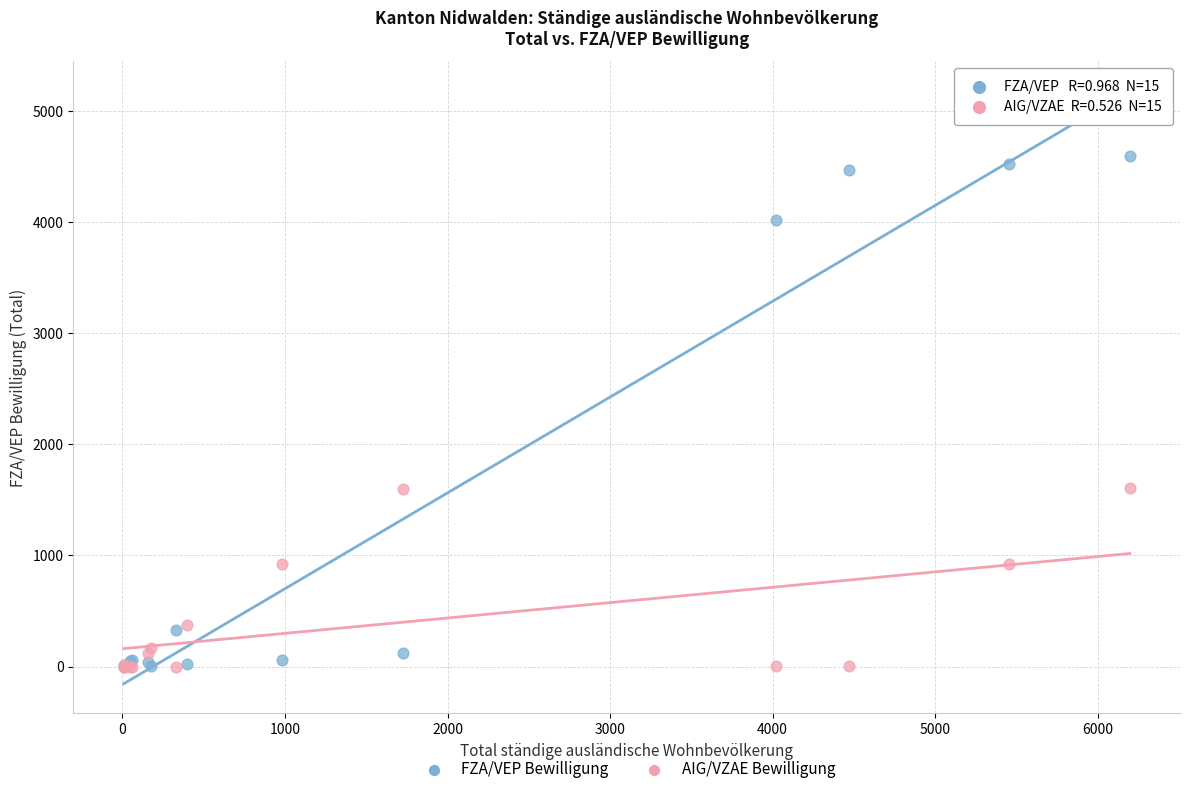

Which series reaches the maximum Y coordinate?

FZA/VEP Bewilligung